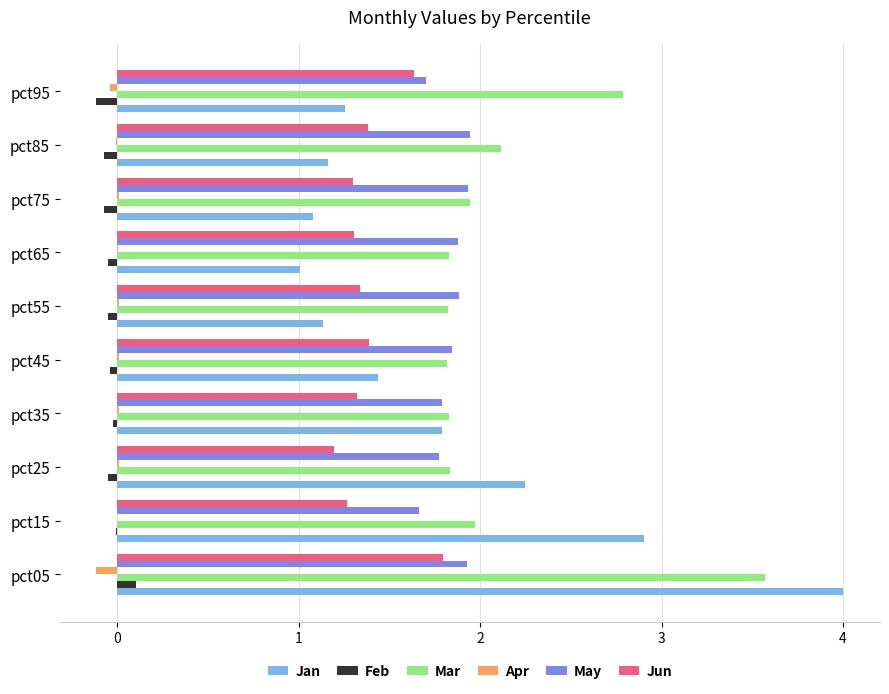

The Mar series shows 1.9 at pct75. True or false?

True